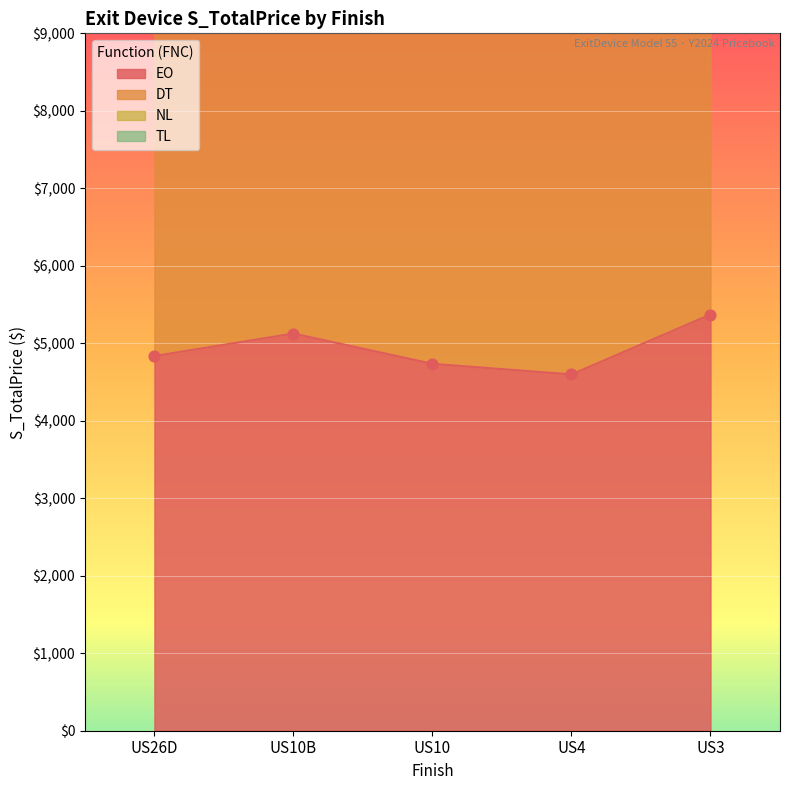

What are all the series names shown in the legend?

EO, DT, NL, TL